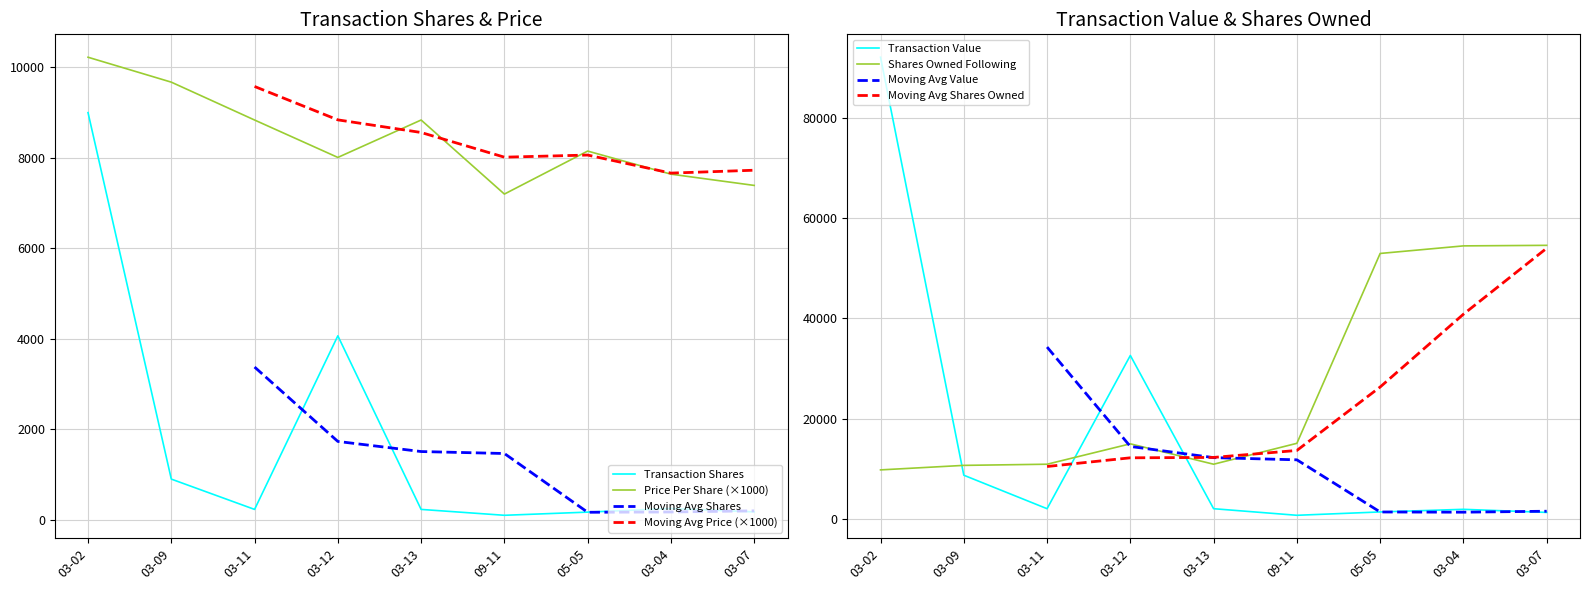

How many intersections are there between transactionPricePerShare and sharesOwnedFollowingTransaction?

1